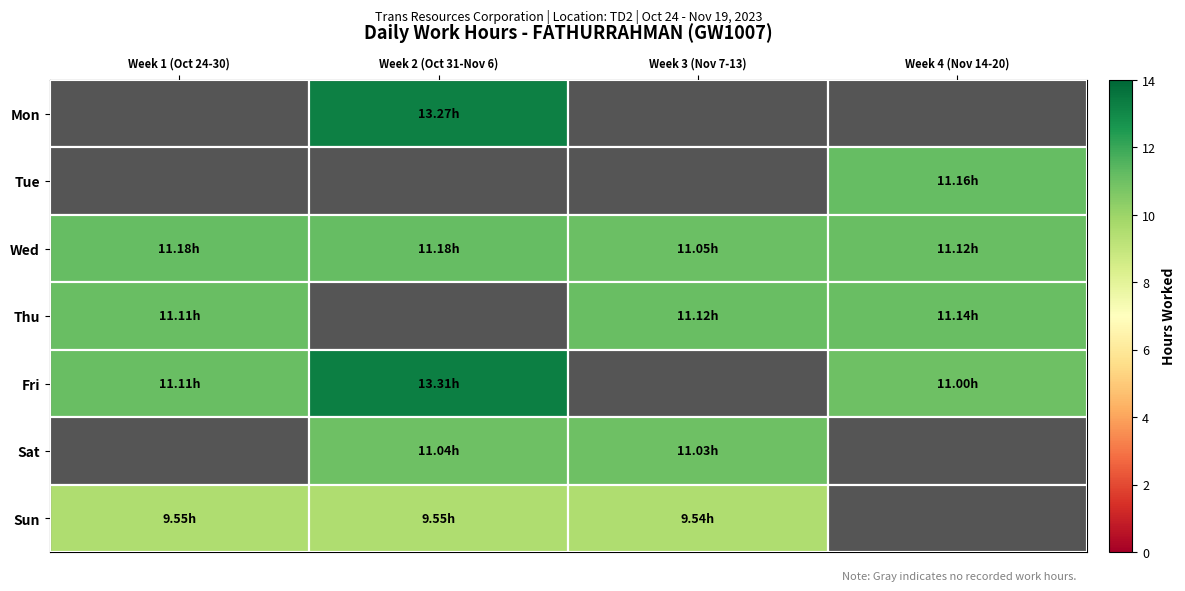

Which has a higher value, Week 4 (Nov 14-20) or Week 1 (Oct 24-30)?

Week 4 (Nov 14-20)